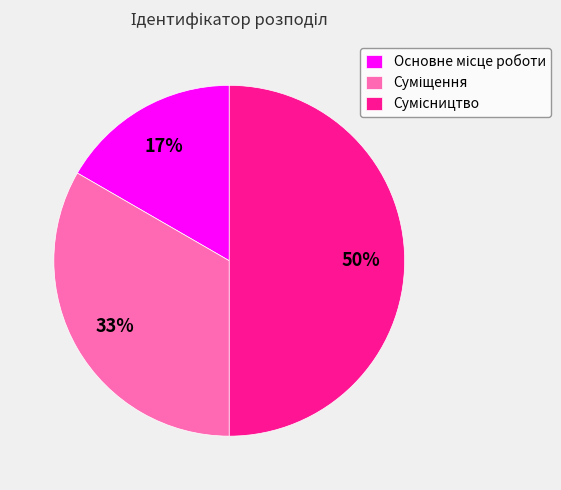

To the nearest percent, what is the difference between the largest and smallest slice percentages?

33%